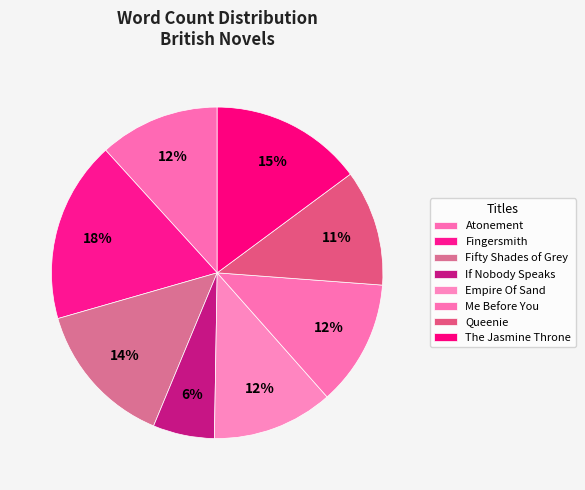

How many segments does this pie chart have?

8